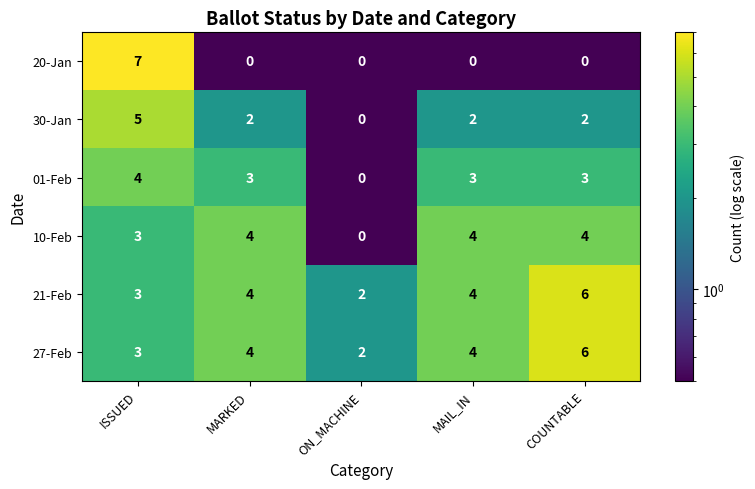

What value does the 10-Feb series have at ISSUED?

3